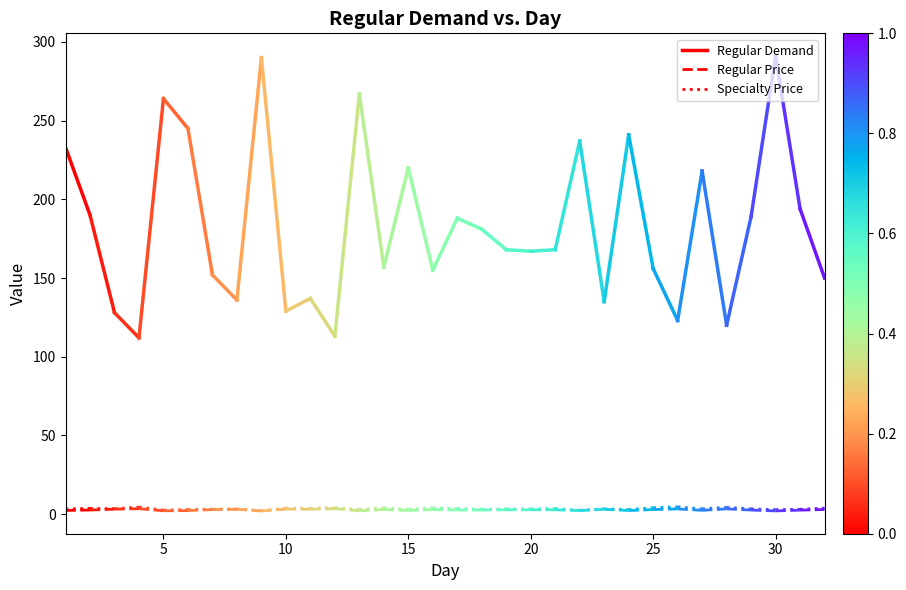

What are all the series names shown in the legend?

Regular Demand, Regular Price, Specialty Price